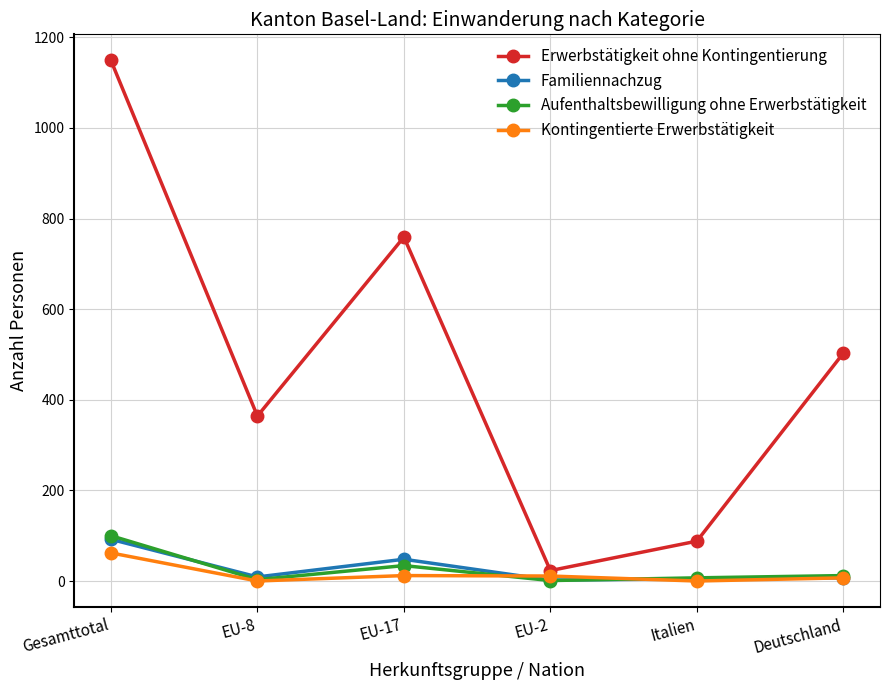

List the labels in order of Erwerbstätigkeit ohne Kontingentierung value, largest first.

Gesamttotal, EU-17, Deutschland, EU-8, Italien, EU-2